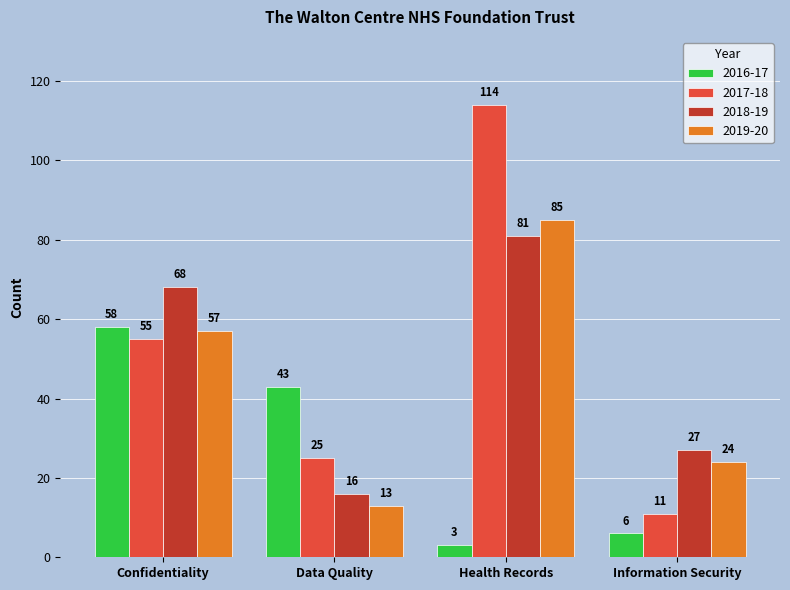

How many bars are there in total?

16